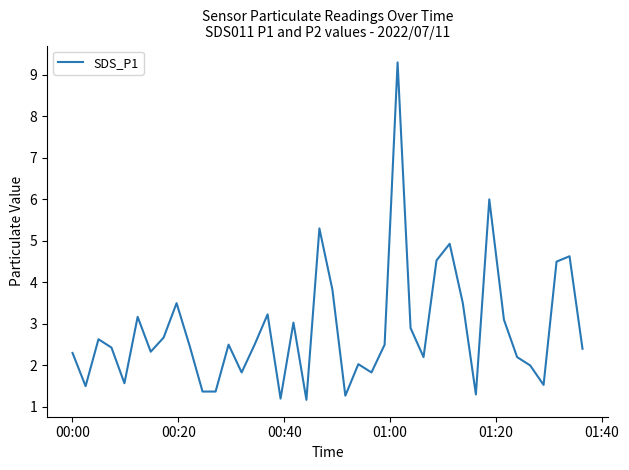

What is the difference between the maximum and minimum values?

8.1